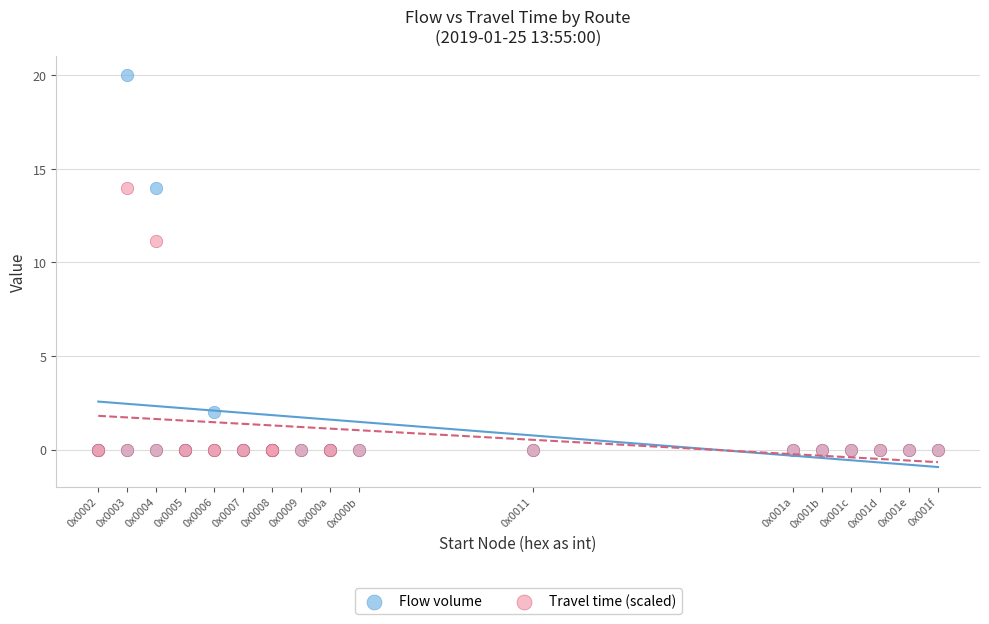

What are all the series names shown in the legend?

Flow volume, Travel time (scaled)